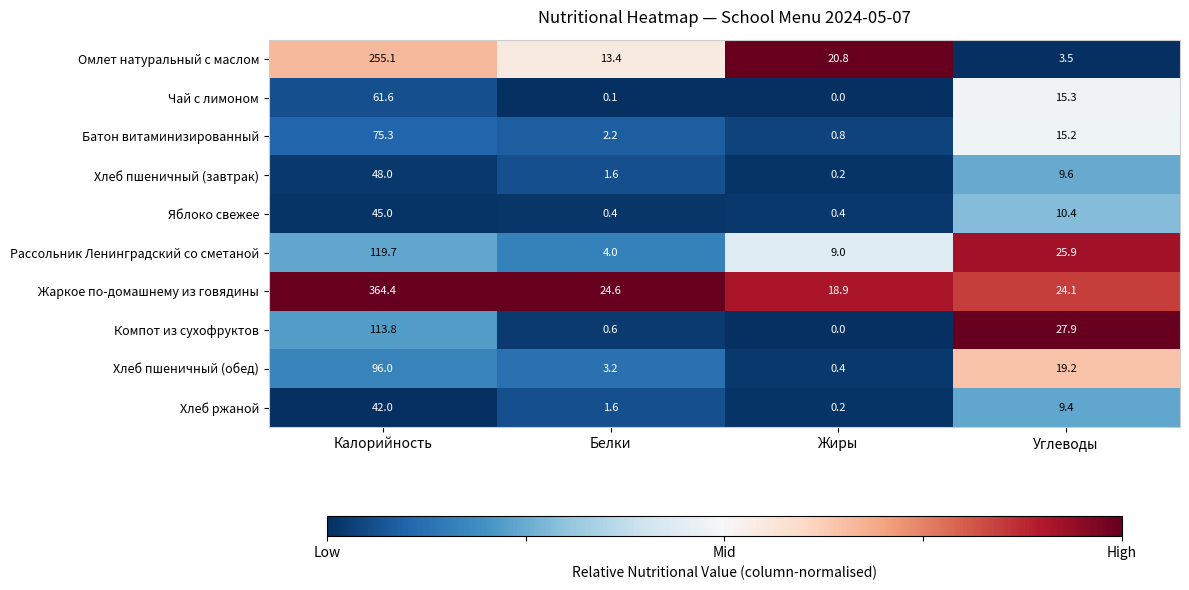

The Чай с лимоном series shows 61.6 at Калорийность. True or false?

True